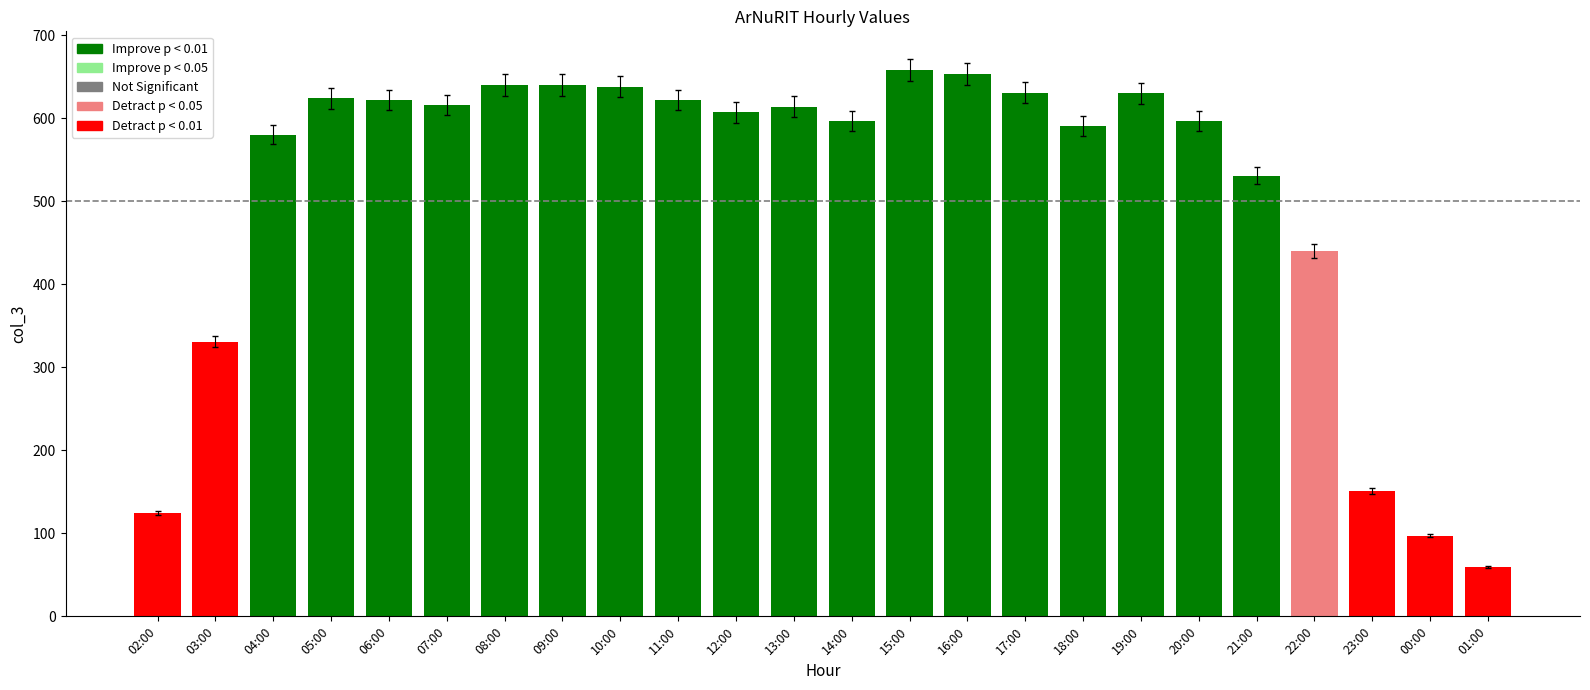

What is the difference between the values at 18:00 and 05:00?

32.3